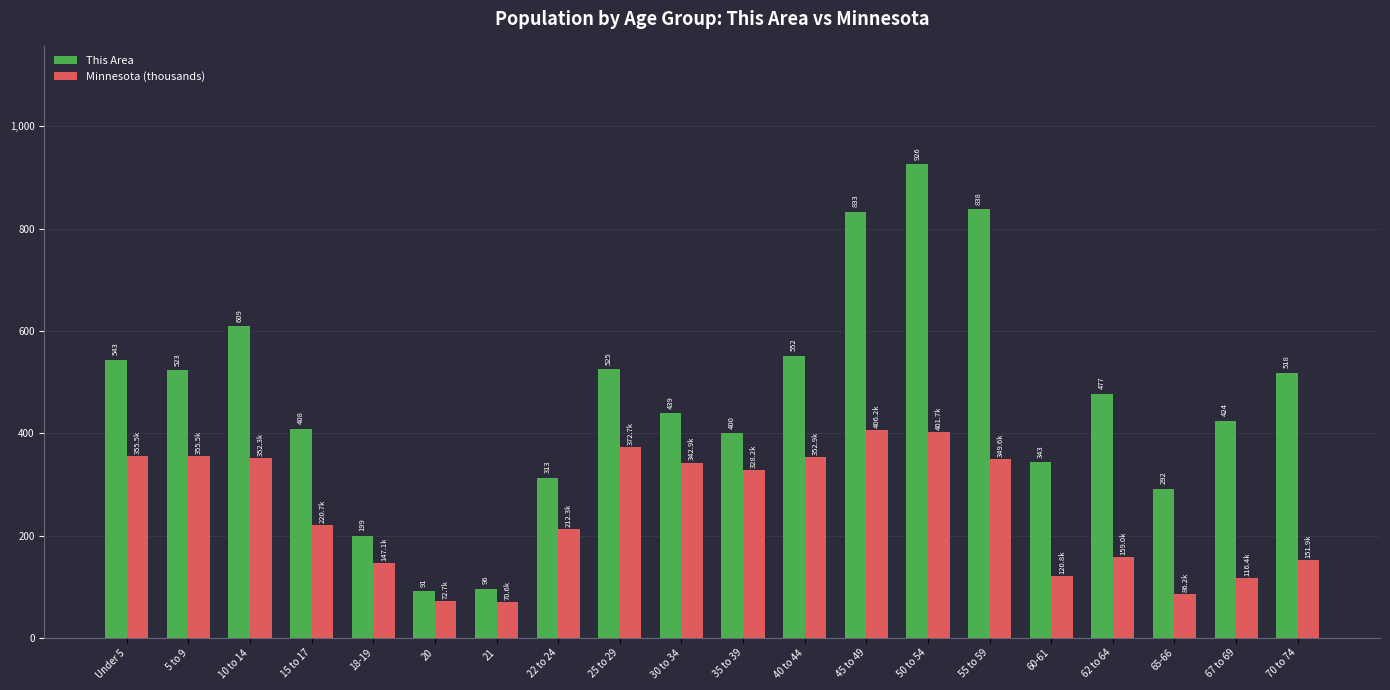

What is the difference between the maximum and minimum values in the This Area series?

835.0